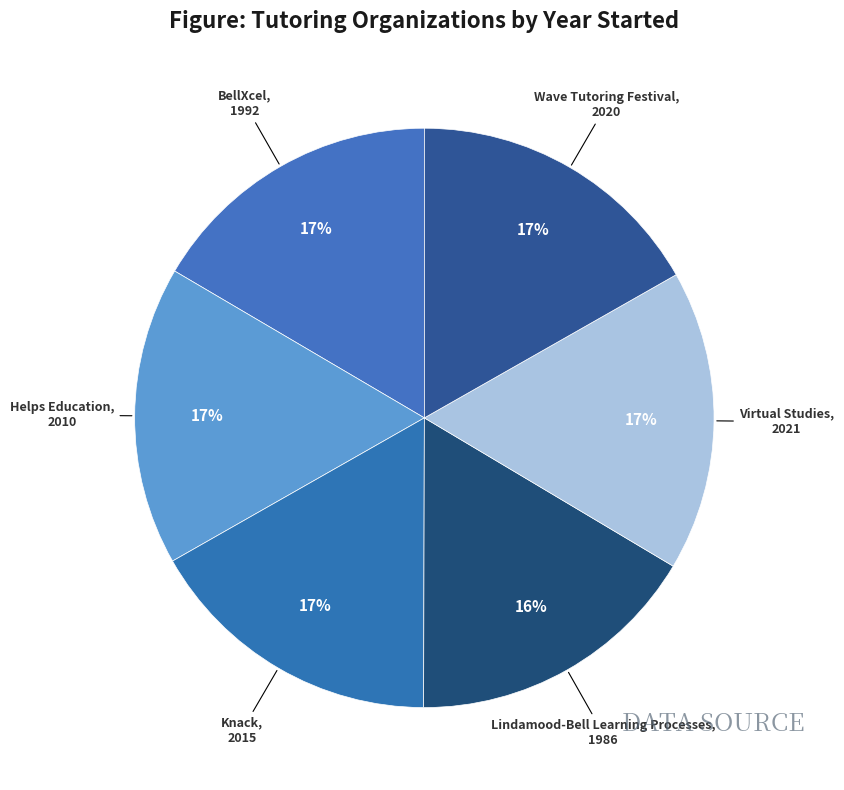

How many segments does this pie chart have?

6